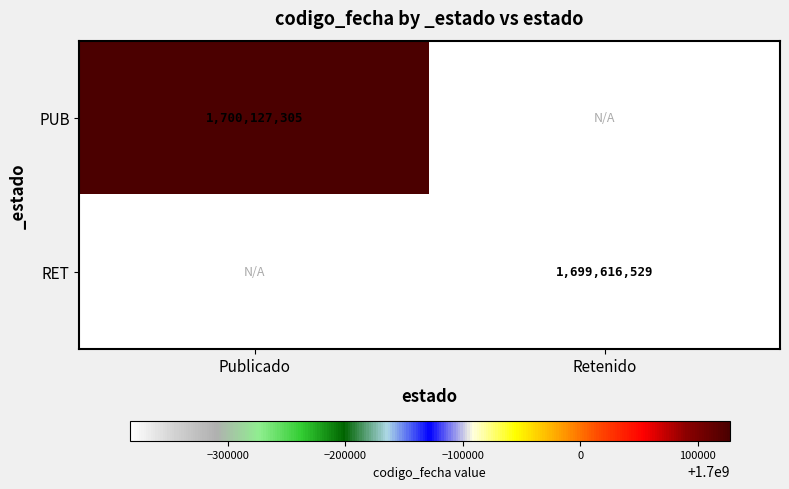

True or false: PUB has a value of 2655763596 at Publicado.

False